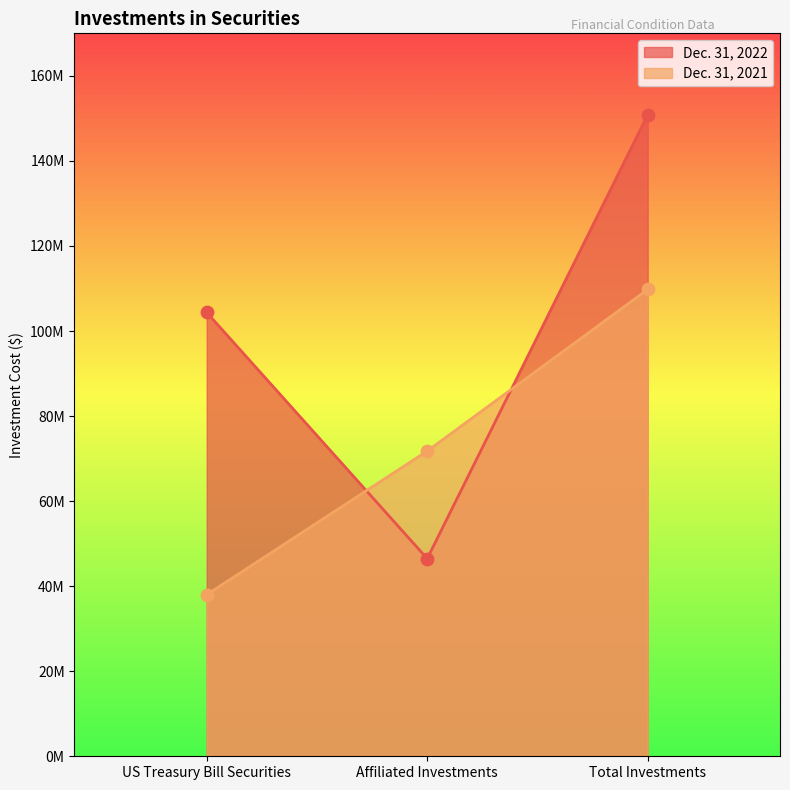

At how many categories does at least one series exceed 143198079?

1